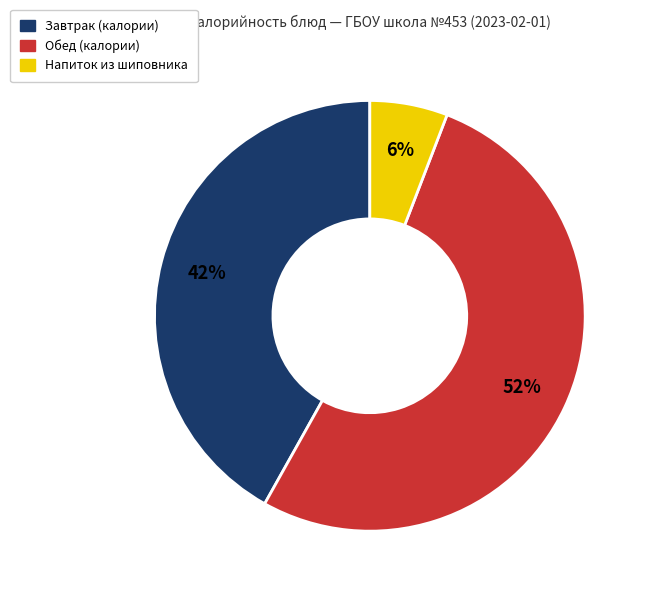

To the nearest percent, what is the difference between the largest and smallest slice percentages?

46%